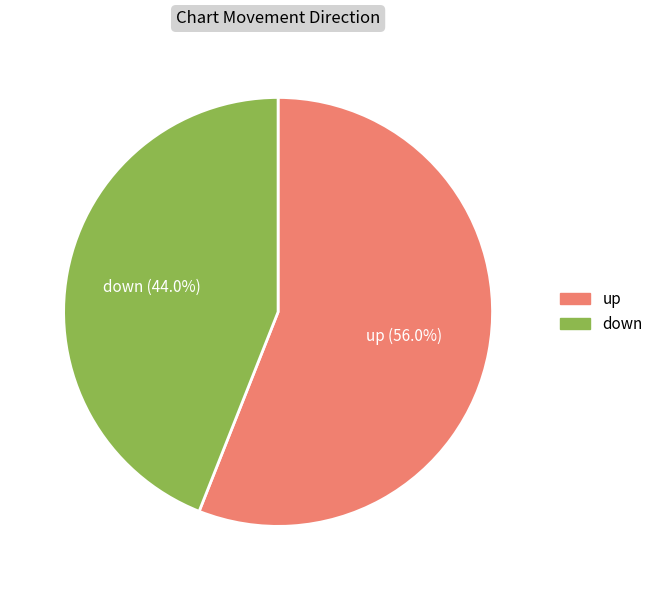

To the nearest percent, what portion does up represent?

56%